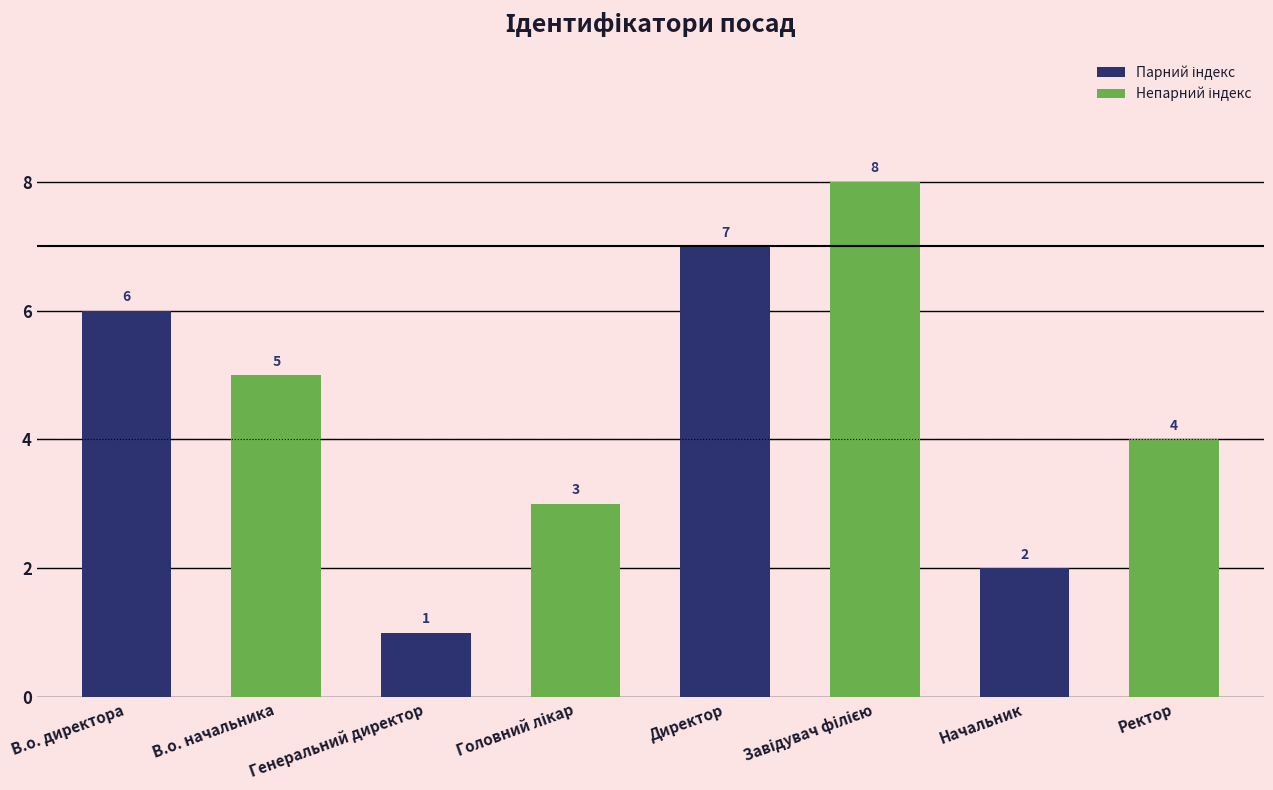

Which has a higher value, Директор or В.о. начальника?

Директор